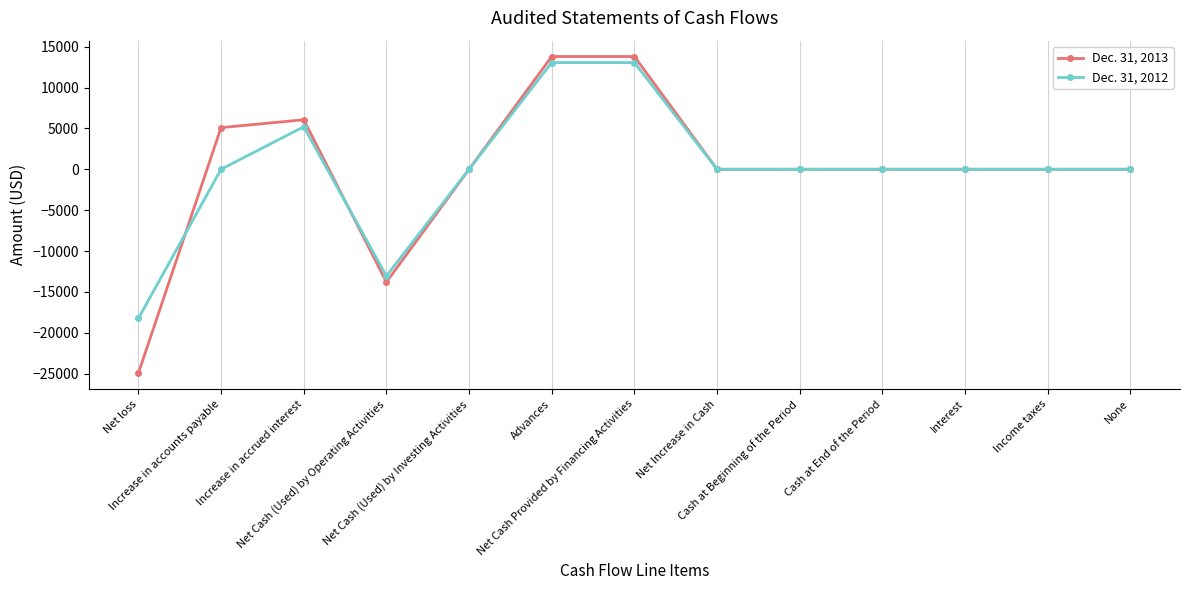

What is the greatest value displayed?

13793